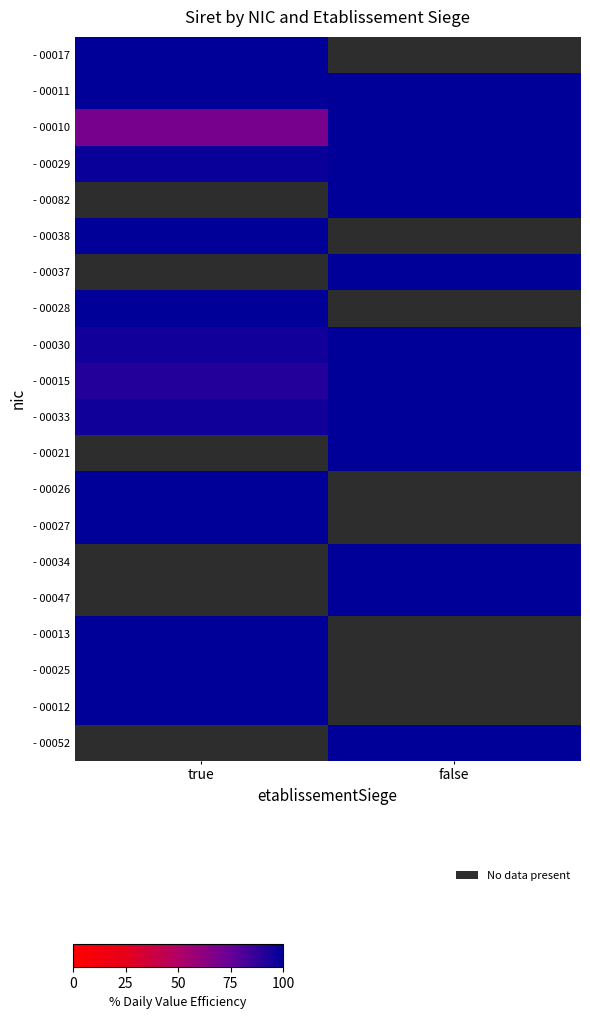

How many data points in - 00021 are less than 100?

1